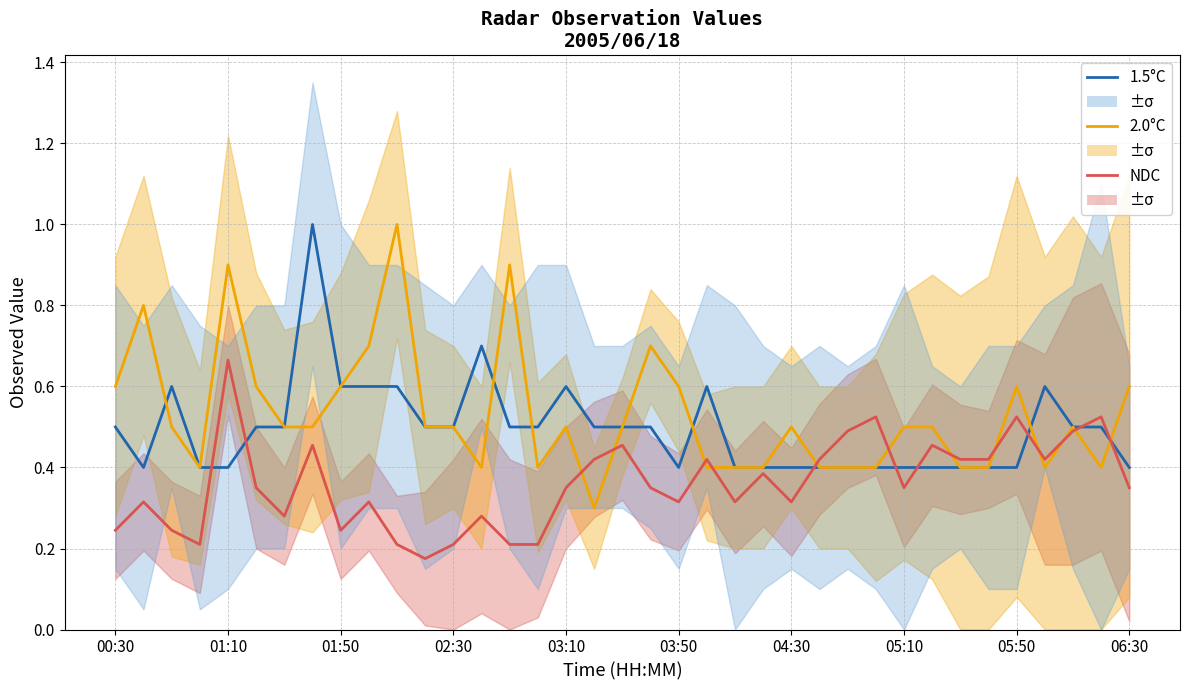

Rank the series by their maximum value, from highest to lowest.

1.5°C, 2.0°C, NDC